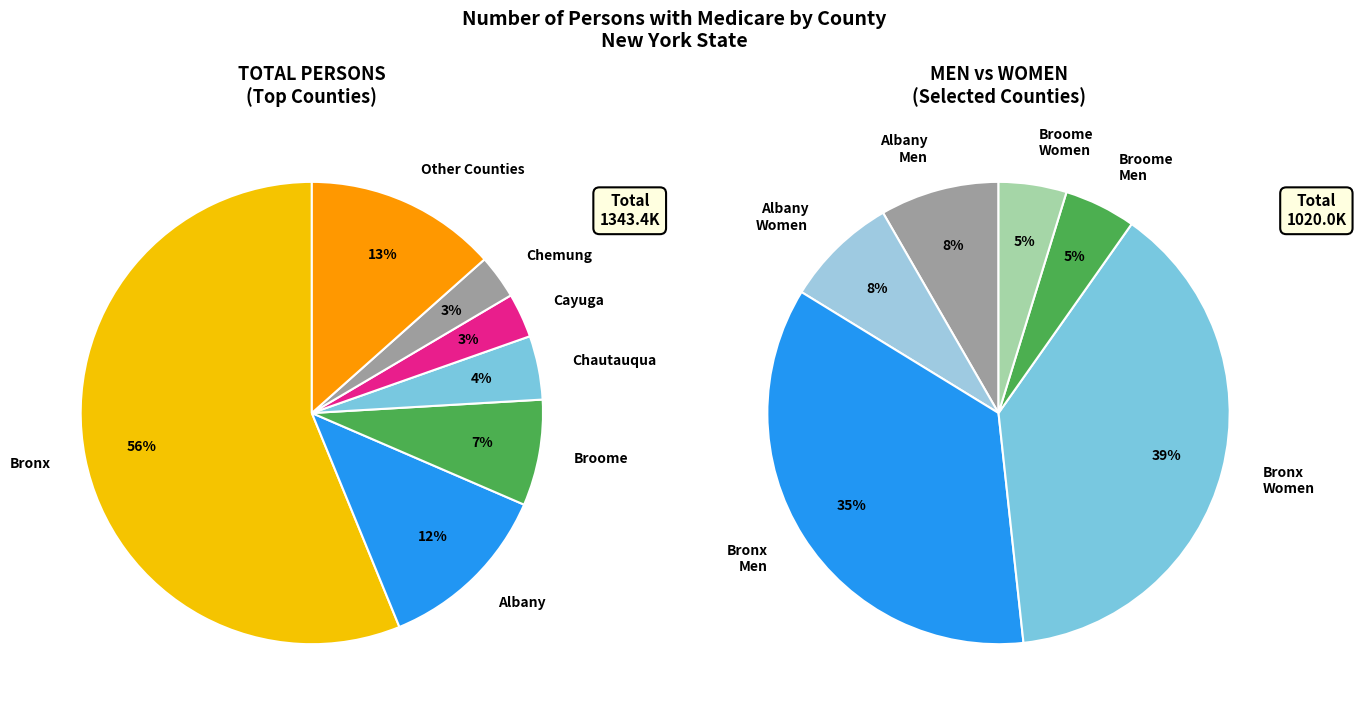

Does Chemung account for over 50% of the chart?

No